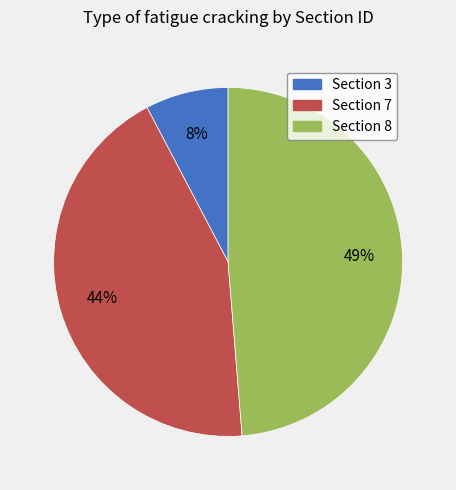

What percentage is the Section 3 slice, to the nearest percent?

8%